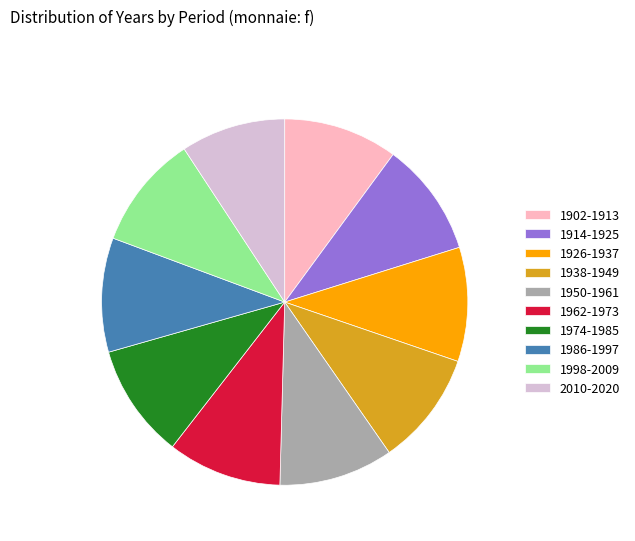

Does 1926-1937 account for over 50% of the chart?

No